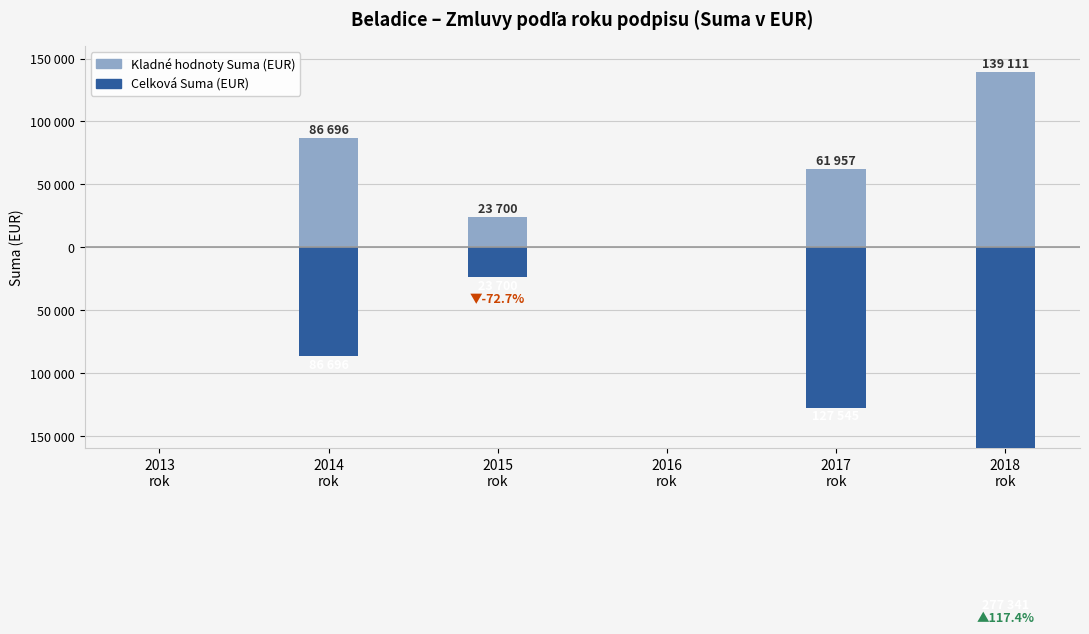

What is the sum of the Kladné hodnoty Suma (EUR) values at 2013
rok and 2018
rok?

139111.0